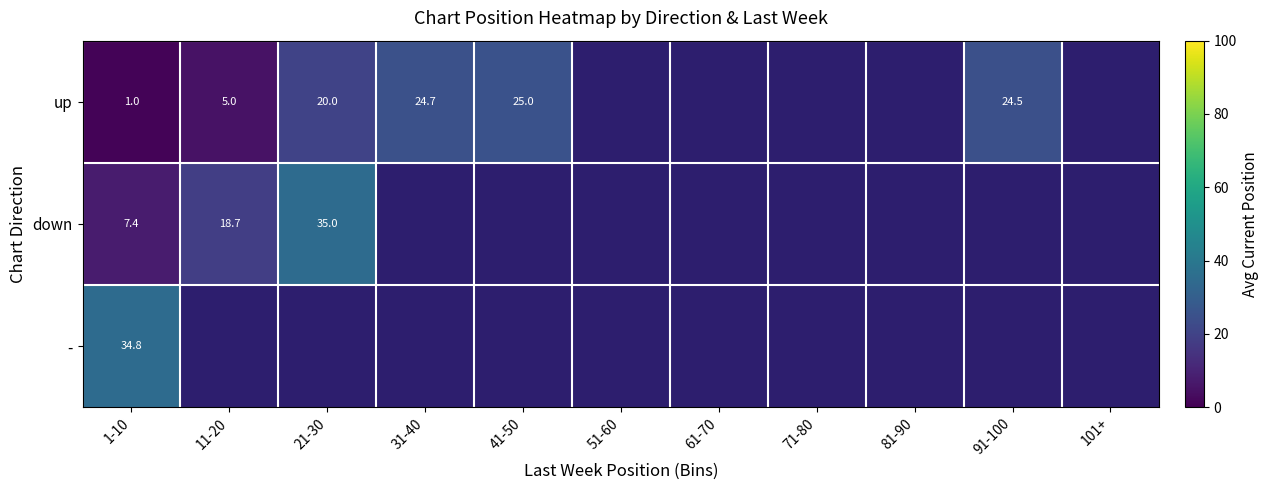

At which category is the sum across all series the highest?

1-10